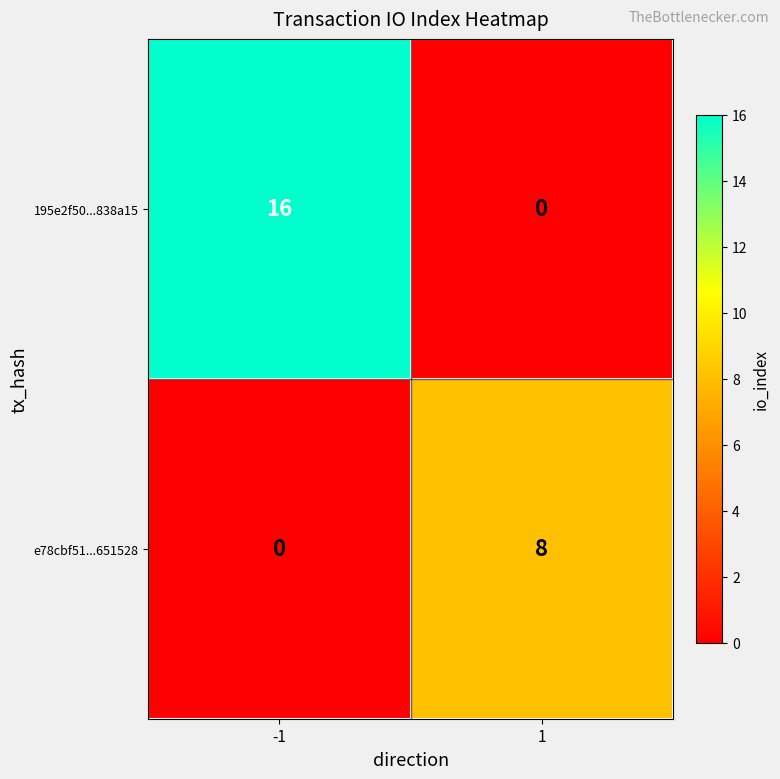

At 1, list the series in order from smallest to largest.

195e2f50...838a15, e78cbf51...651528